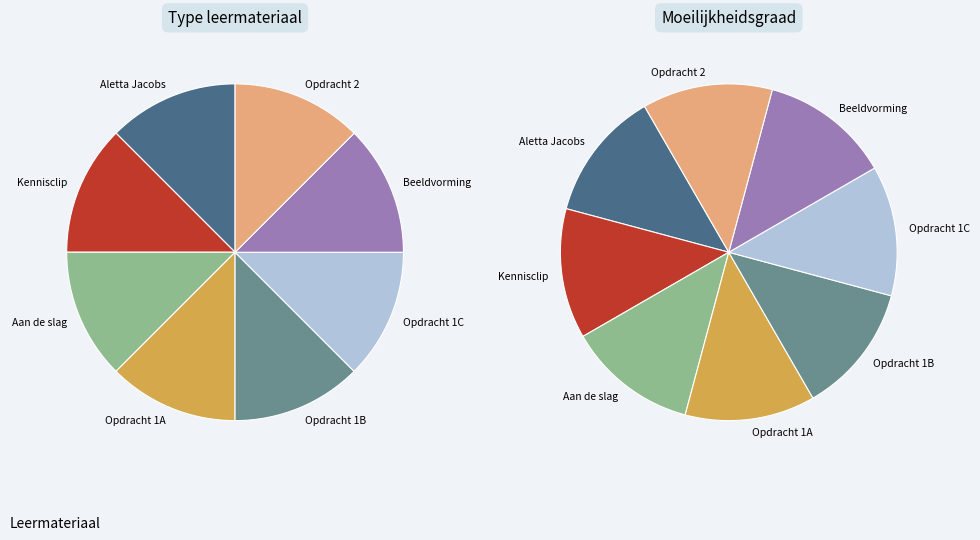

What is the ratio of the value at Opdracht 1A to the value at Aan de slag?

1.0